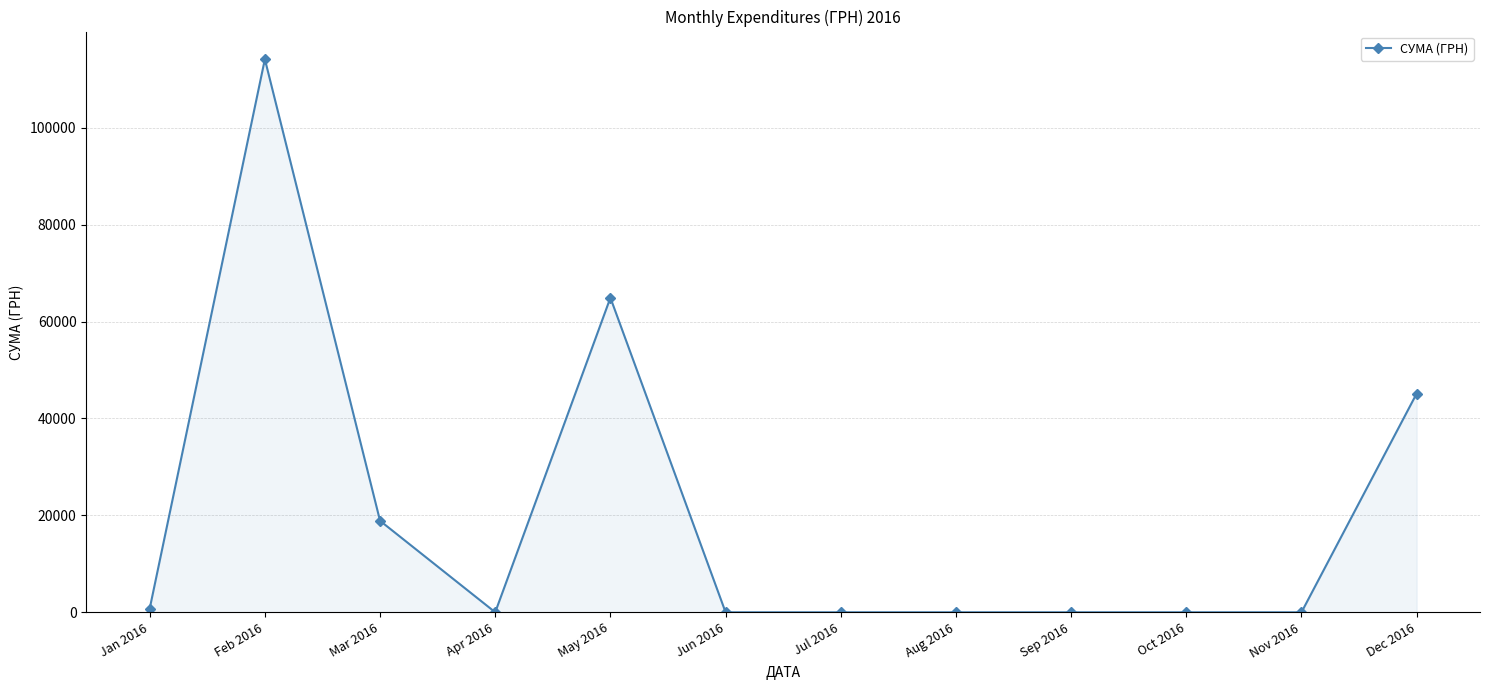

What is the maximum value shown in the chart?

114140.6